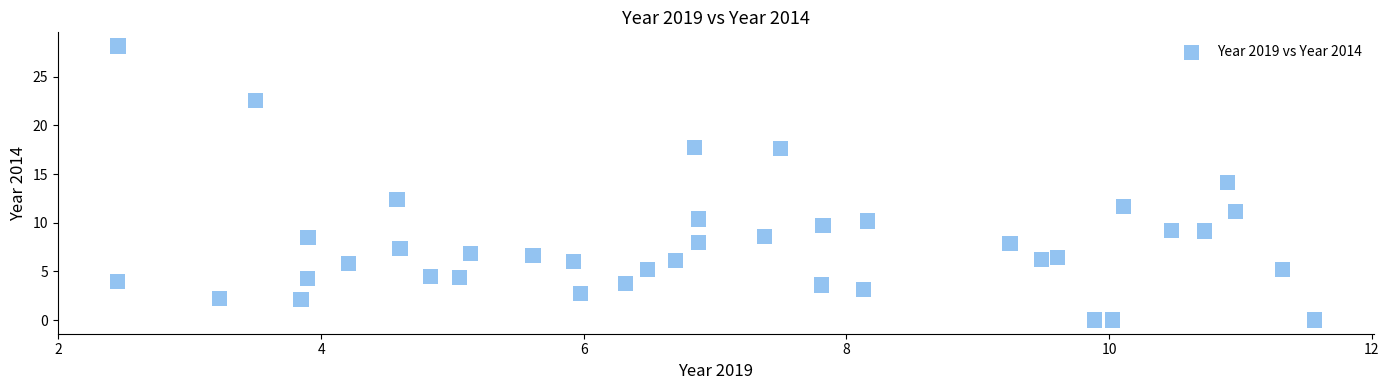

What is the range of X values (max minus min)?

9.1